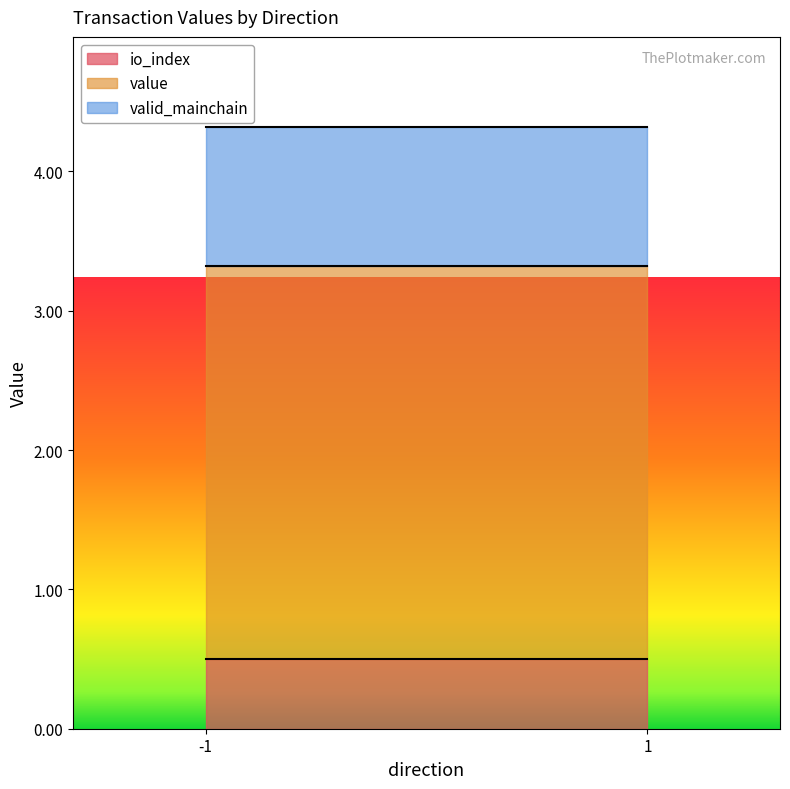

Rank the series by their average value, from highest to lowest.

value, valid_mainchain, io_index